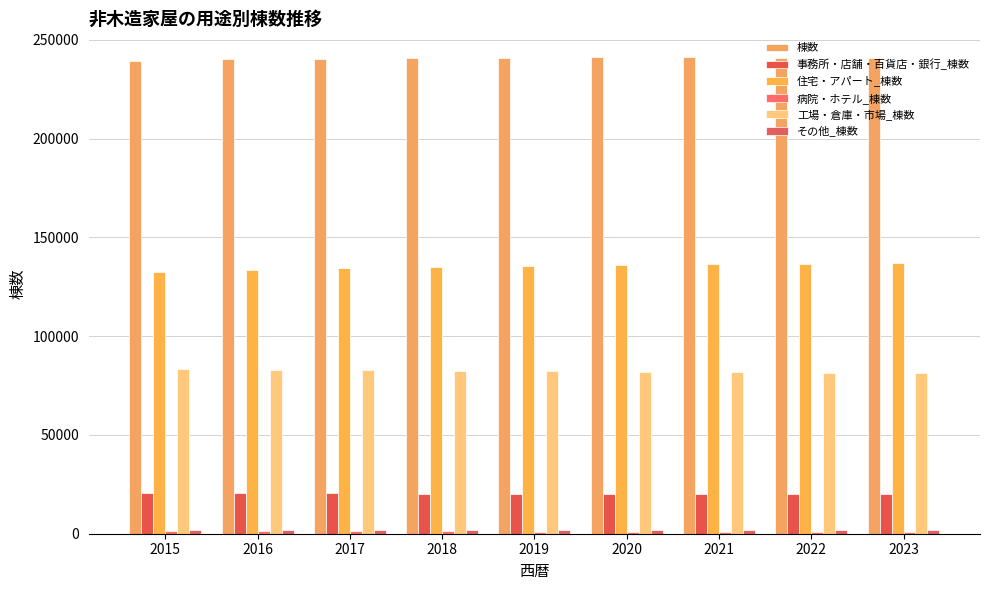

What is the difference between the maximum and minimum values in the 病院・ホテル_棟数 series?

72